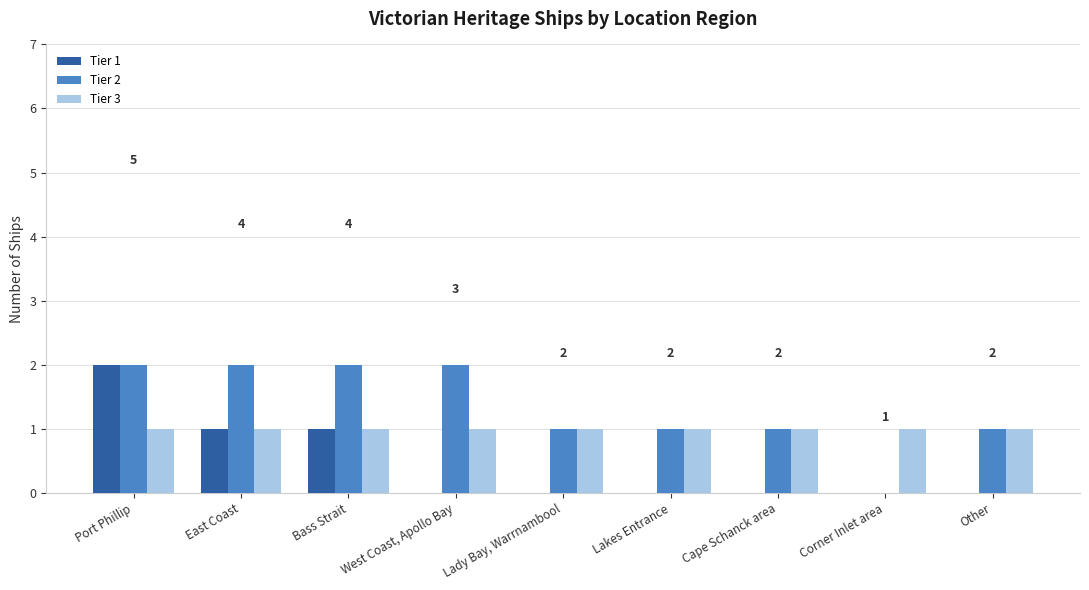

How many groups of bars are there?

9